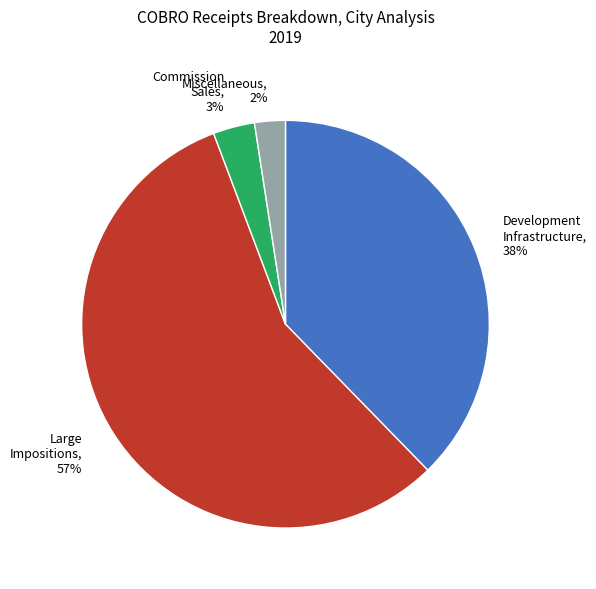

Does any single category account for the majority?

Yes